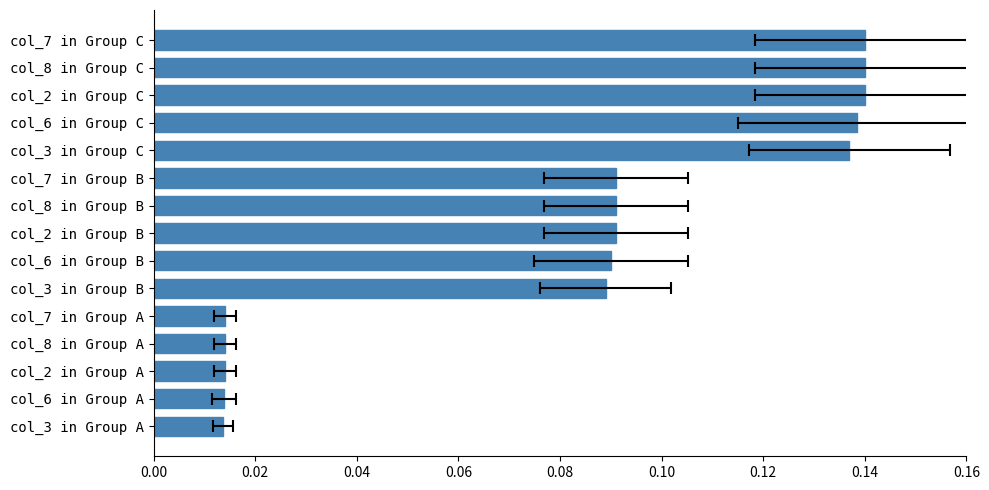

Reading right to left, extract all data points from this chart.

0.0	0.0	0.0	0.0	0.0	0.1	0.1	0.1	0.1	0.1	0.1	0.1	0.1	0.1	0.1